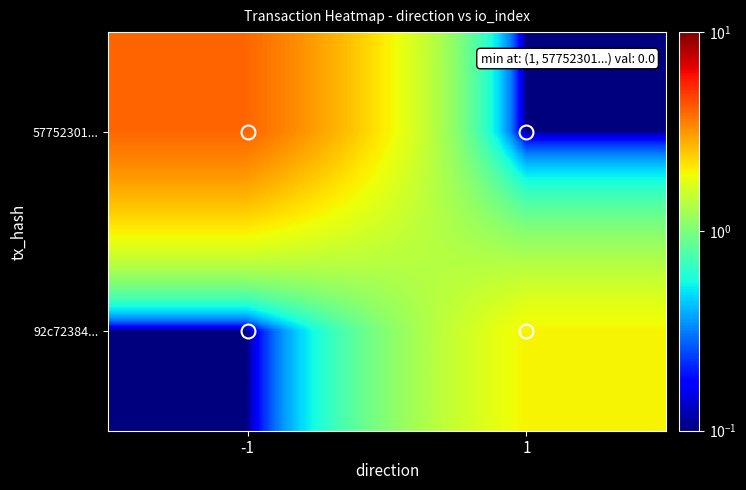

Rank the series by their average value, from lowest to highest.

92c72384..., 57752301...